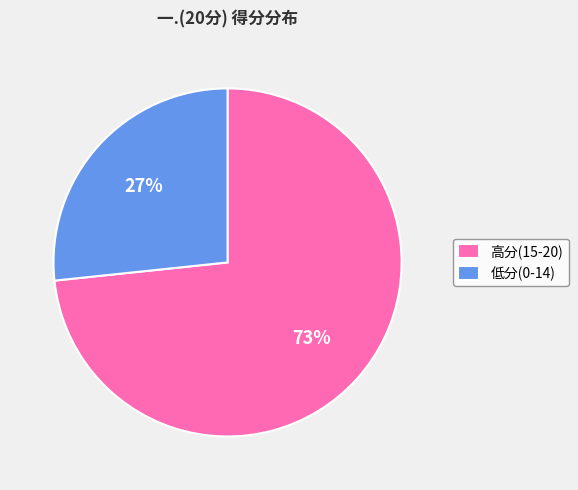

To the nearest percent, what is the average slice percentage?

50%